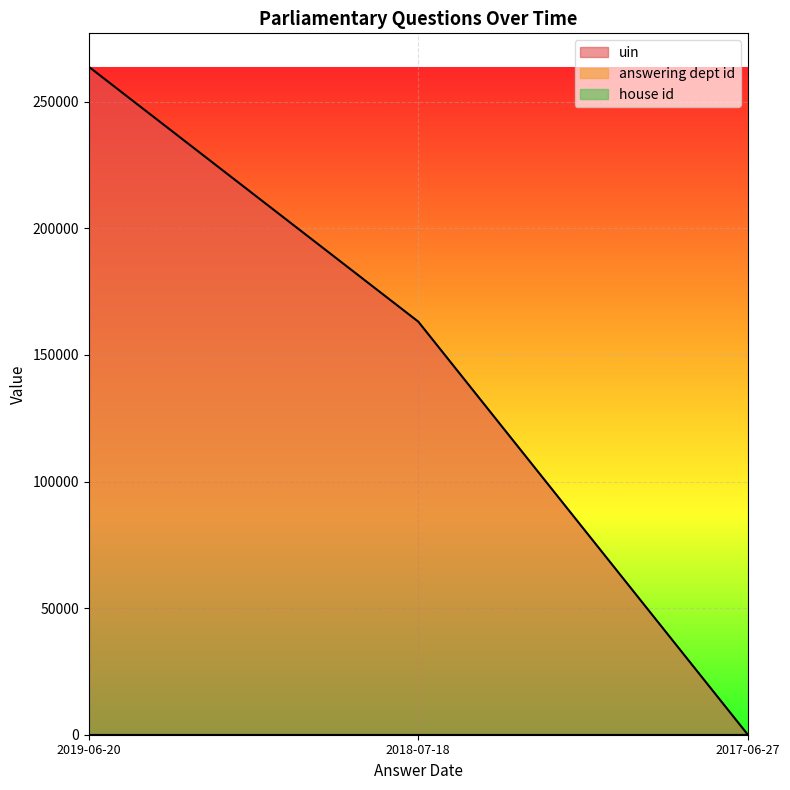

Which series has the largest range (max minus min)?

uin